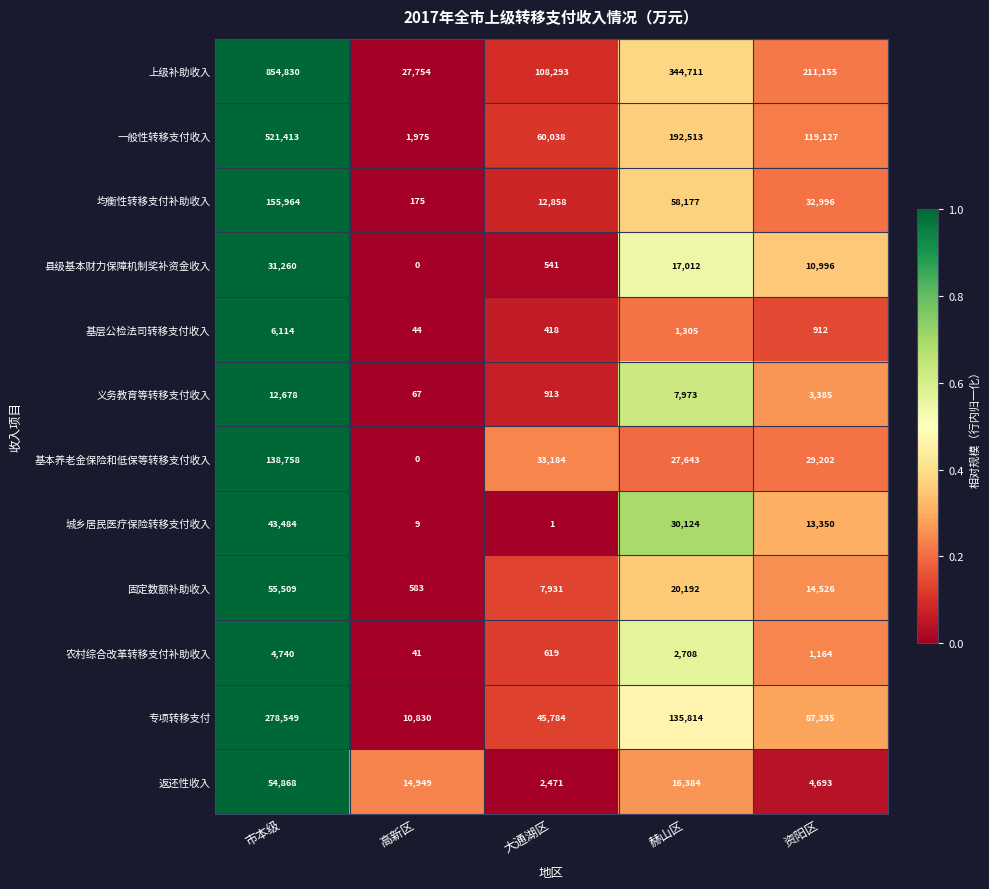

What is the spread (max minus min) of values at 赫山区?

343406